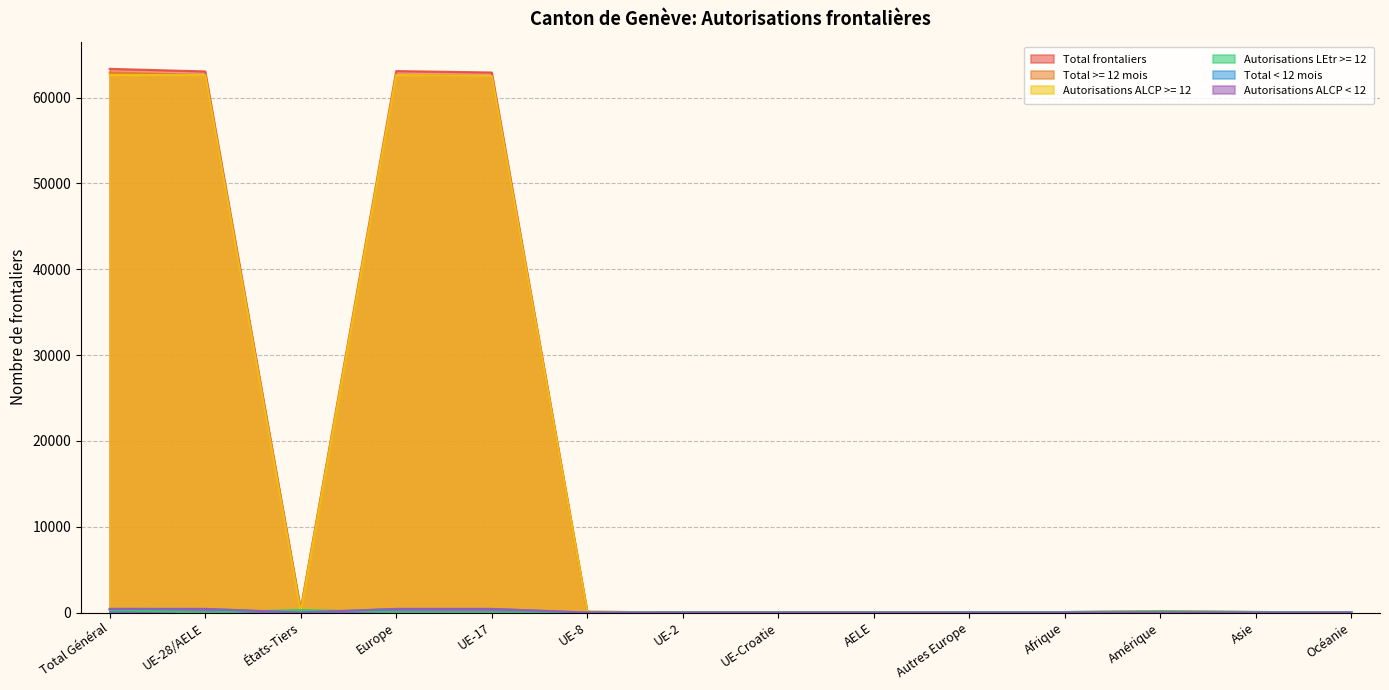

Which label corresponds to the largest value in the chart?

Total Général